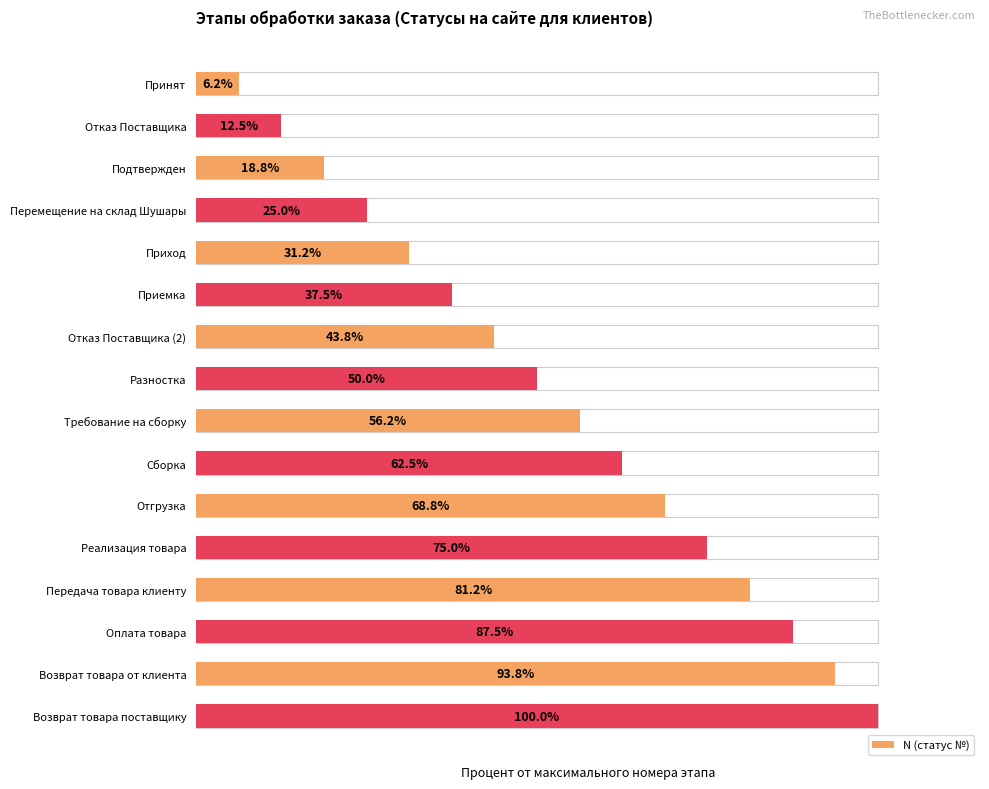

The chart shows a value of 68.8 at Отгрузка. True or false?

True